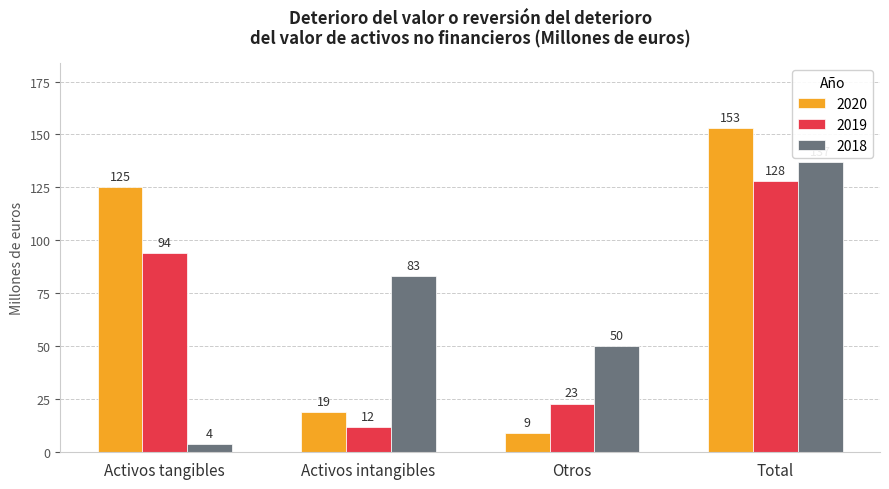

The 2020 series shows 125 at Activos tangibles. True or false?

True